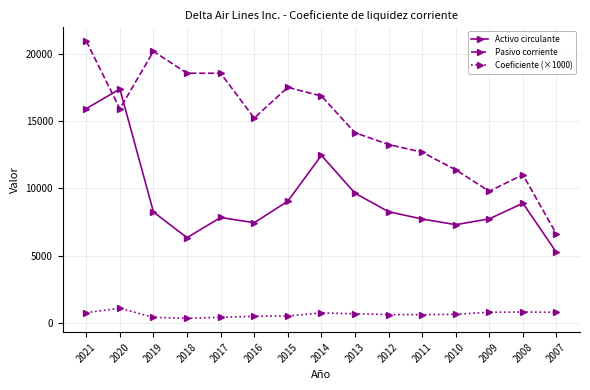

At which label does Pasivo corriente first exceed 15239?

2021